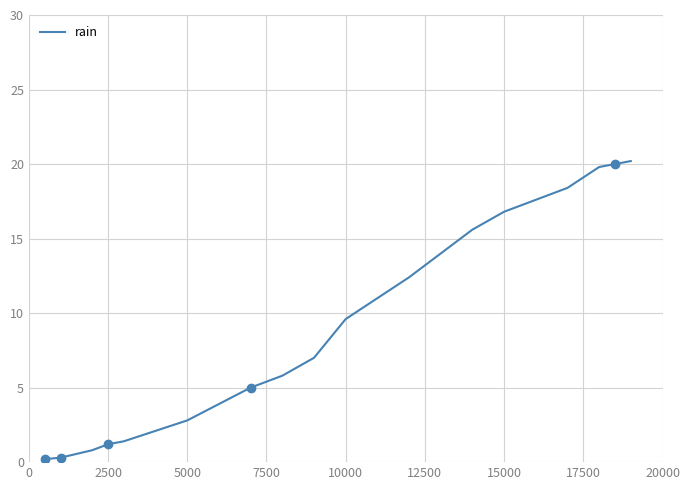

What is the value of the 1st point from the left?

0.2